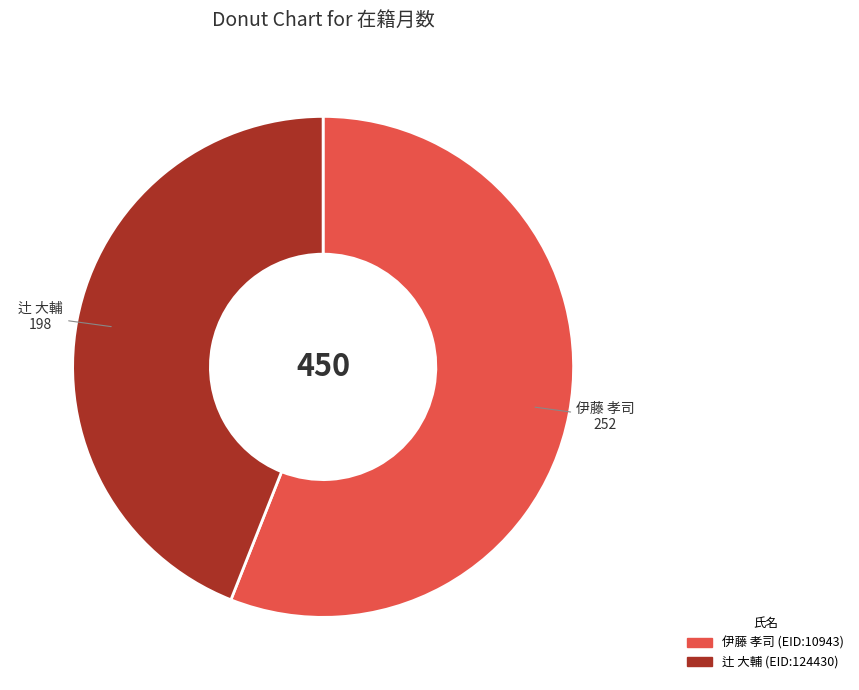

How many slices are in this pie chart?

2